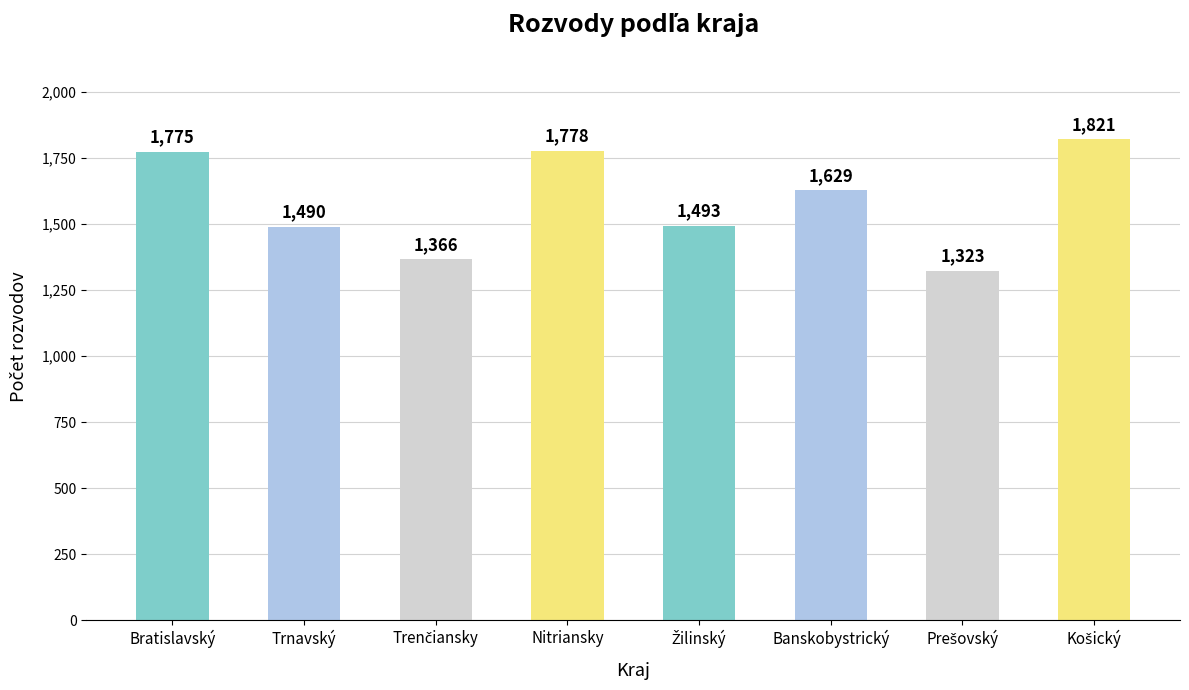

What is the ratio of the value at Nitriansky to the value at Bratislavský?

1.0